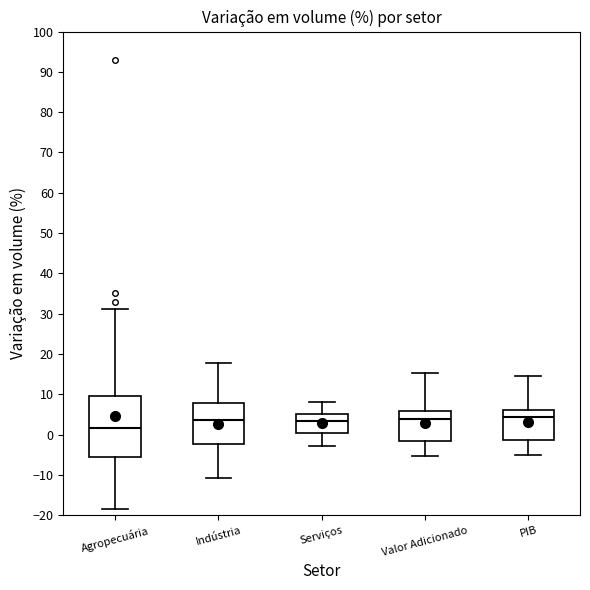

Reading left to right, transcribe this box plot: for each box, give where its median line is, the range the box spans, and where its two whiskers end, as read against the y-axis. The values are not printed on the chart, so give them approximately, as read against the axis.

Agropecuária: median 2, box -5 to 10, whiskers -18 to 31
Indústria: median 4, box -2 to 8, whiskers -11 to 18
Serviços: median 3, box 0 to 5, whiskers -3 to 8
Valor Adicionado: median 4, box -1 to 6, whiskers -5 to 15
PIB: median 4, box -1 to 6, whiskers -5 to 15